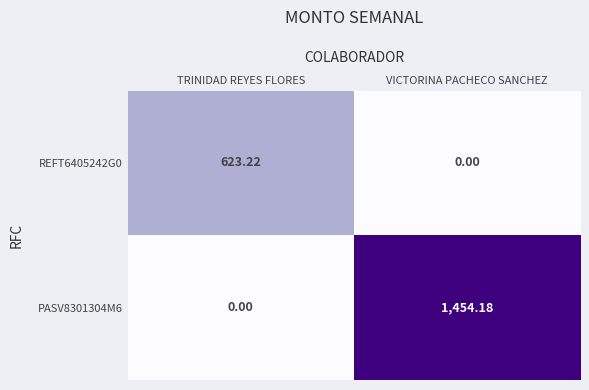

Which series has the largest range (max minus min)?

PASV8301304M6